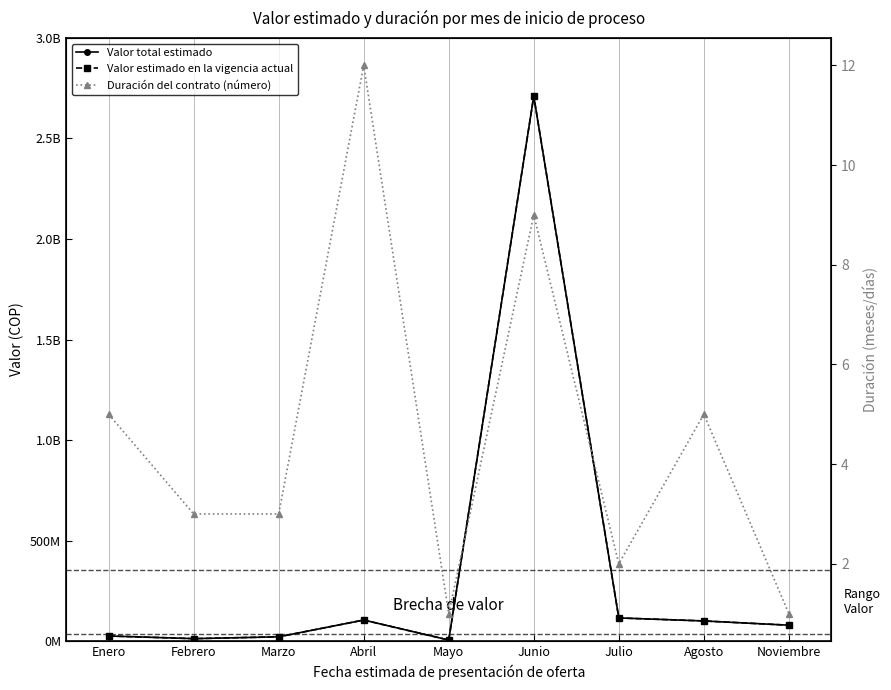

Where is the first local minimum for Valor total estimado?

Febrero